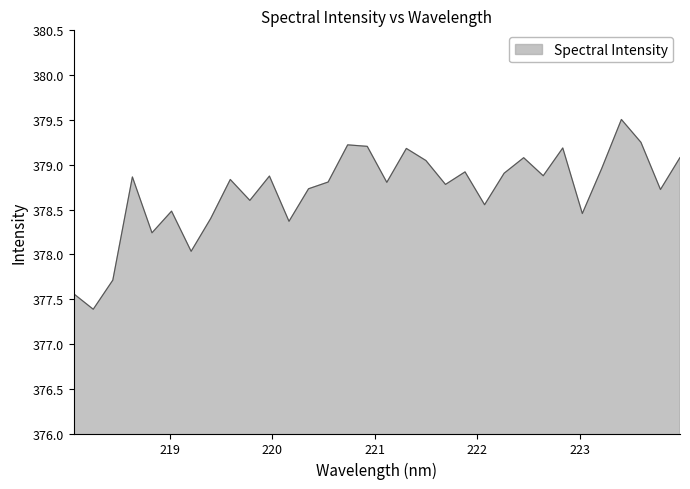

What is the smallest value displayed?

377.4